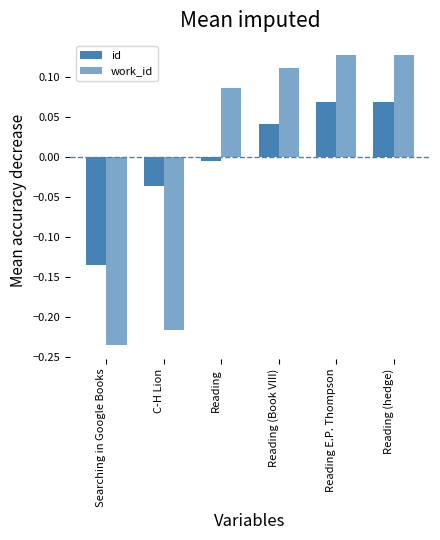

The value of id at C-H Lion is -0.1. True or false?

False